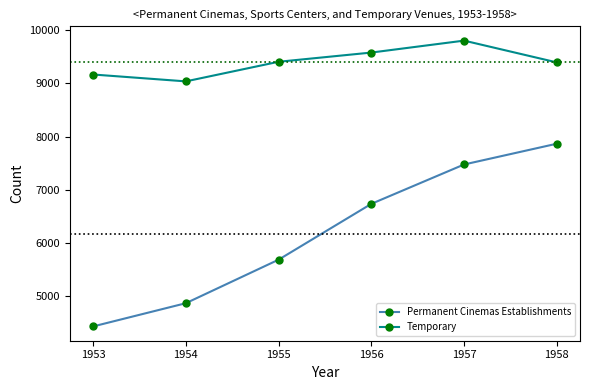

Is the value of Permanent Cinemas Establishments at 1958 greater than the value of Temporary at 1953?

No